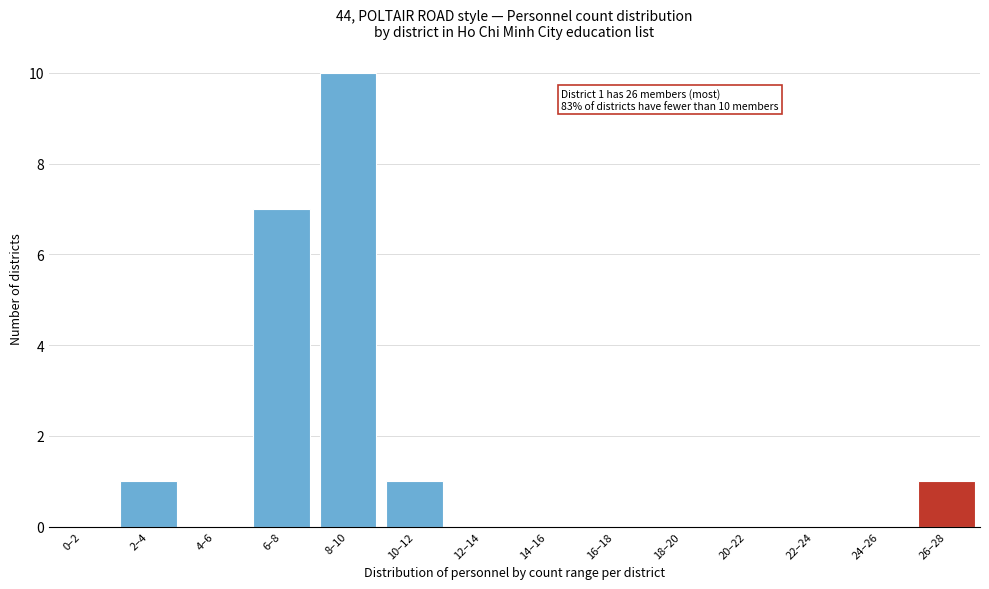

Reading right to left, transcribe all the data shown in this chart.

26–28=1	24–26=0	22–24=0	20–22=0	18–20=0	16–18=0	14–16=0	12–14=0	10–12=1	8–10=10	6–8=7	4–6=0	2–4=1	0–2=0